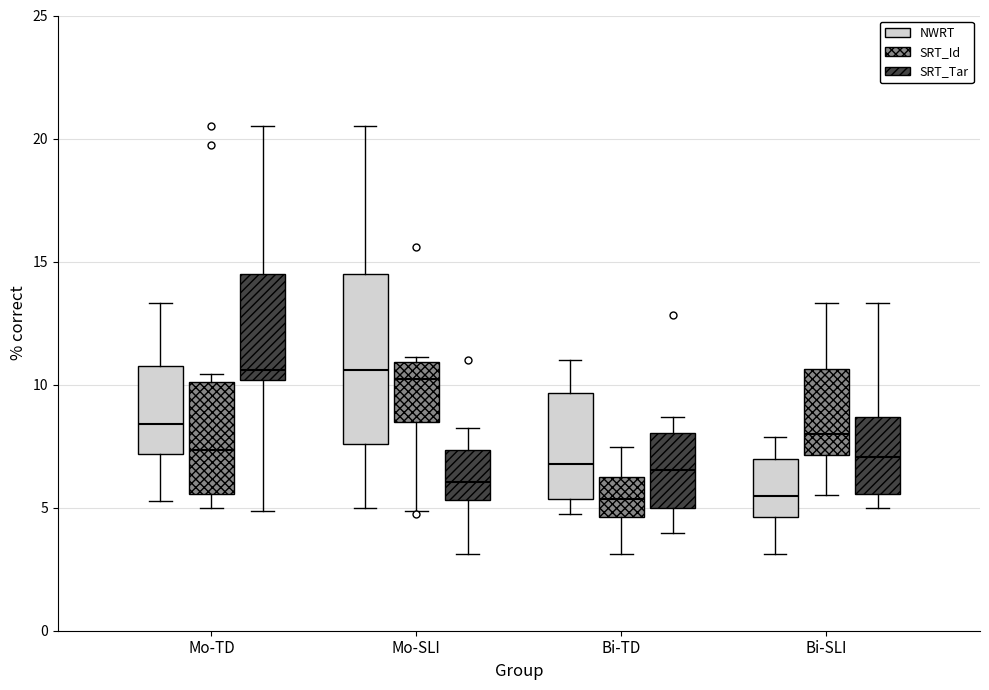

Reading left to right, transcribe this box plot: for each box, give where its median line is, the range the box spans, and where its two whiskers end, as read against the y-axis. The values are not printed on the chart, so give them approximately, as read against the axis.

Mo-TD (NWRT): median 8.5, box 7.0 to 10.5, whiskers 5.5 to 13.5
Mo-TD (SRT_Id): median 7.5, box 5.5 to 10.0, whiskers 5.0 to 10.5
Mo-TD (SRT_Tar): median 10.5, box 10.0 to 14.5, whiskers 5.0 to 20.5
Mo-SLI (NWRT): median 10.5, box 7.5 to 14.5, whiskers 5.0 to 20.5
Mo-SLI (SRT_Id): median 10.0, box 8.5 to 11.0, whiskers 5.0 to 11.0 (just above the box's upper edge)
Mo-SLI (SRT_Tar): median 6.0, box 5.5 to 7.5, whiskers 3.0 to 8.5
Bi-TD (NWRT): median 7.0, box 5.5 to 9.5, whiskers 5.0 to 11.0
Bi-TD (SRT_Id): median 5.5, box 4.5 to 6.0, whiskers 3.0 to 7.5
Bi-TD (SRT_Tar): median 6.5, box 5.0 to 8.0, whiskers 4.0 to 8.5
Bi-SLI (NWRT): median 5.5, box 4.5 to 7.0, whiskers 3.0 to 8.0
Bi-SLI (SRT_Id): median 8.0, box 7.0 to 10.5, whiskers 5.5 to 13.5
Bi-SLI (SRT_Tar): median 7.0, box 5.5 to 8.5, whiskers 5.0 to 13.5